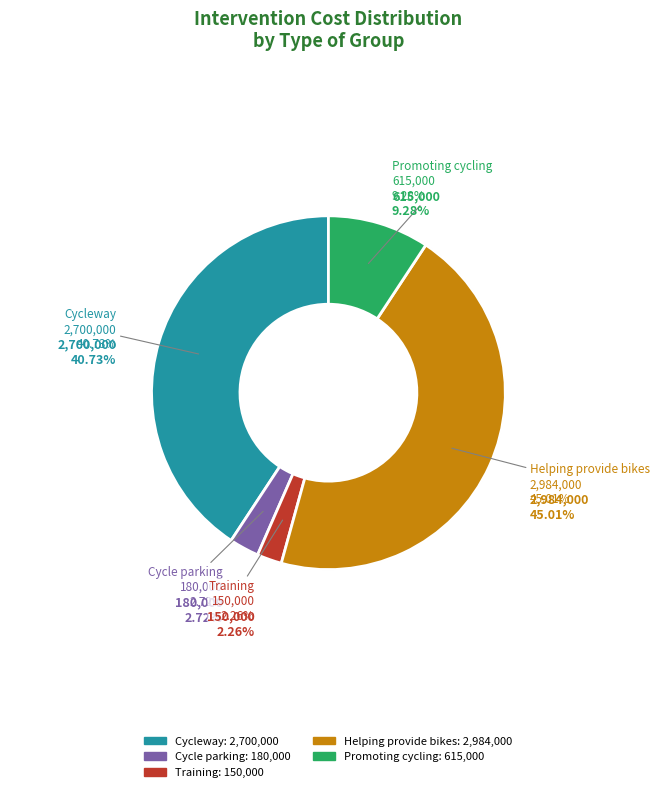

The Bike refurbishment slice represents 1% of the pie. True or false?

False